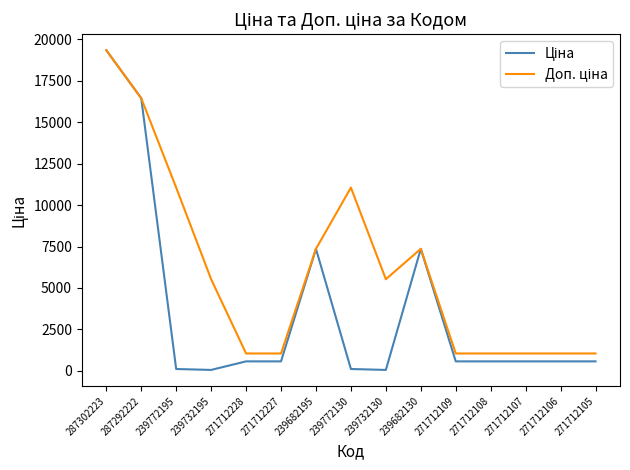

At which category is the sum across all series the highest?

287302223